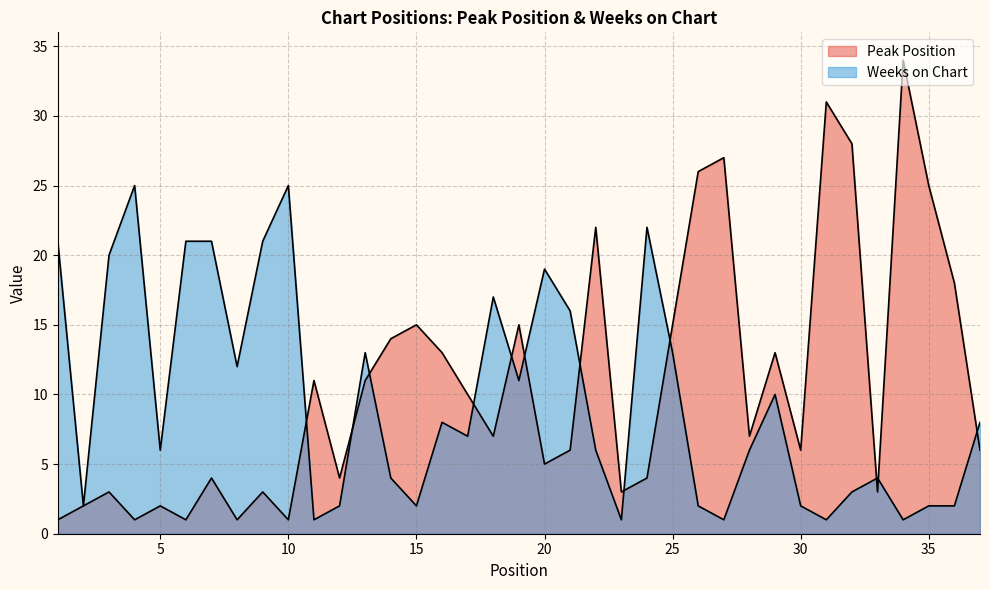

What is the value of the Peak Position point at the 3rd from the left?

3